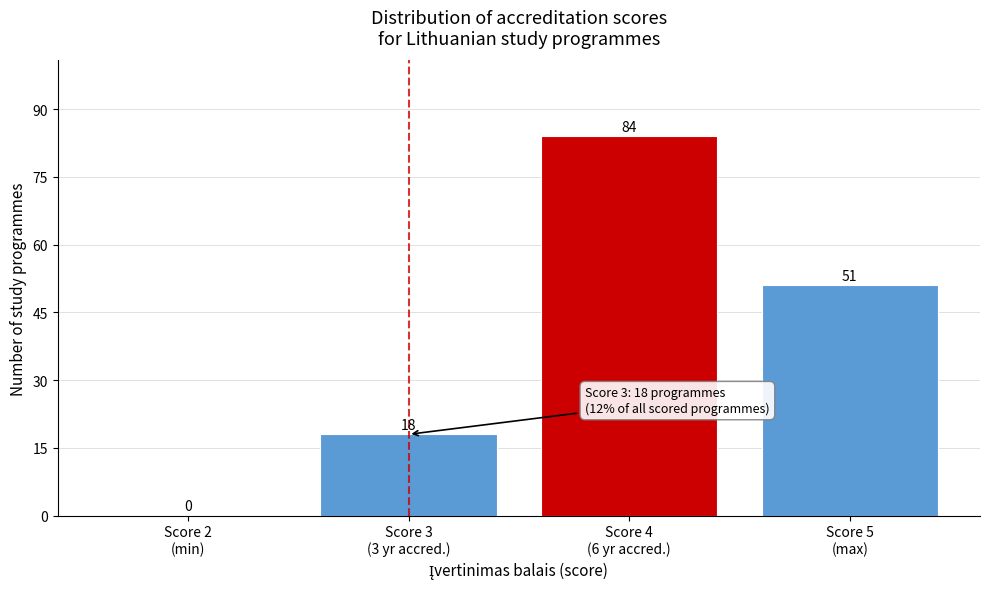

What is the sum of all values?

153